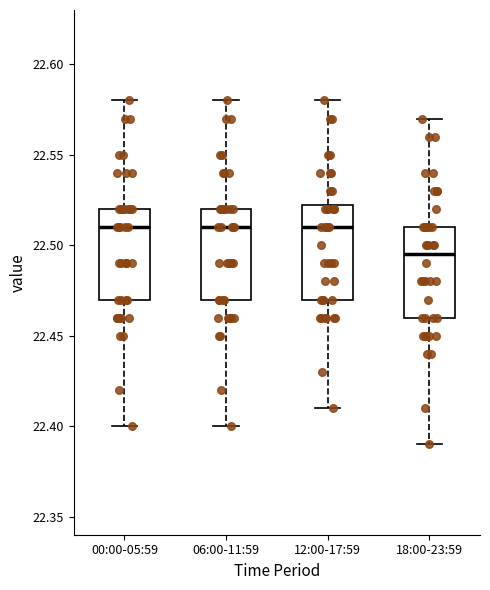

Reading left to right, read every box against the y-axis: the position of its median line, the range the box covers, and the ends of its whiskers. The values are not printed on the chart, so give them approximately, as read against the axis.

00:00-05:59: median 22.510, box 22.470 to 22.520, whiskers 22.400 to 22.580
06:00-11:59: median 22.510, box 22.470 to 22.520, whiskers 22.400 to 22.580
12:00-17:59: median 22.510, box 22.470 to 22.525, whiskers 22.410 to 22.580
18:00-23:59: median 22.495, box 22.460 to 22.510, whiskers 22.390 to 22.570